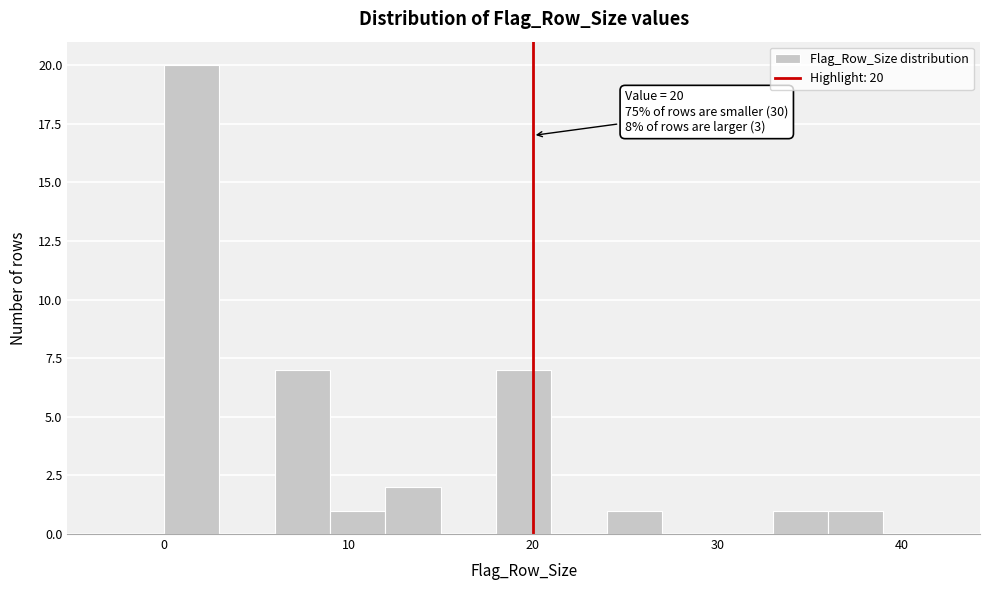

Around what value on the x-axis is the tallest bar? Give the approximate position of its centre, as read against the axis.

2